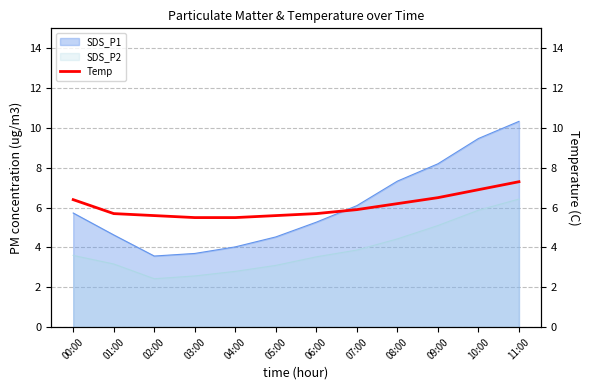

At which label does SDS_P2 reach its peak?

11:00